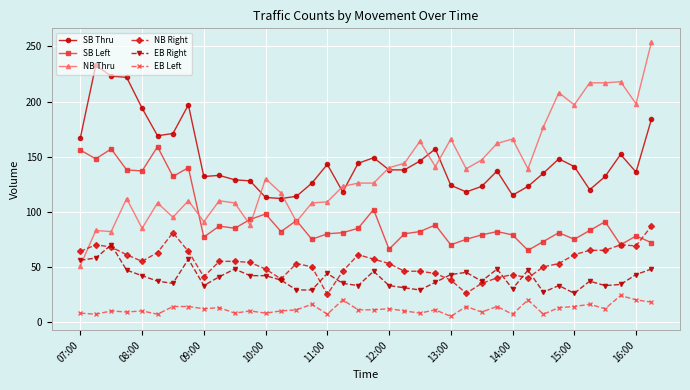

Does the chart display data point markers on the line(s)?

Yes